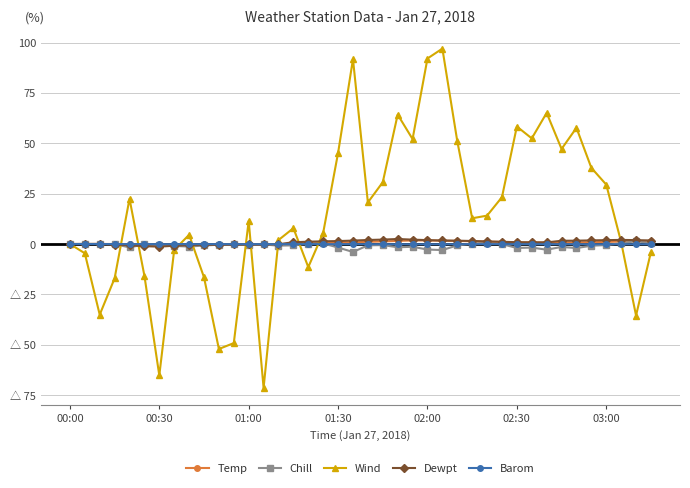

What are all the series names shown in the legend?

Temp, Chill, Wind, Dewpt, Barom